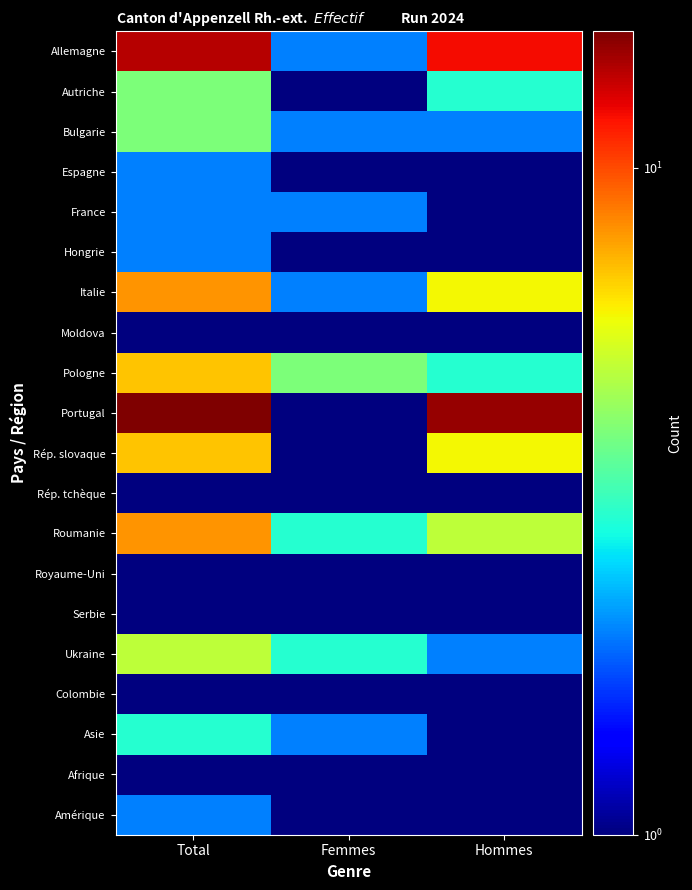

List the series in order of their peak value, lowest first.

Afrique, Moldova, Rép. tchèque, Royaume-Uni, Serbie, Colombie, Espagne, France, Hongrie, Amérique, Asie, Autriche, Bulgarie, Ukraine, Pologne, Rép. slovaque, Italie, Roumanie, Allemagne, Portugal